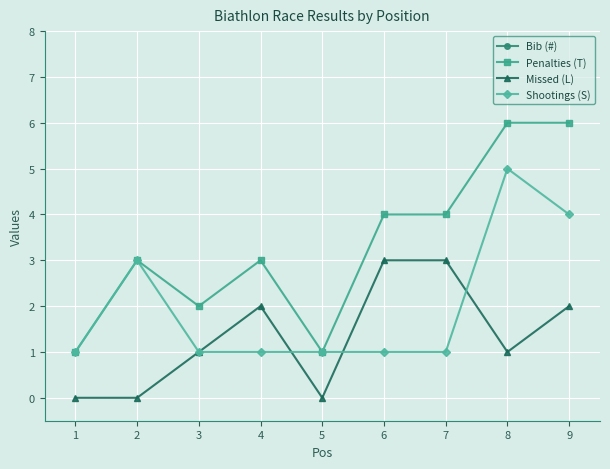

Is it true that Penalties (T) equals 2 at 5?

False